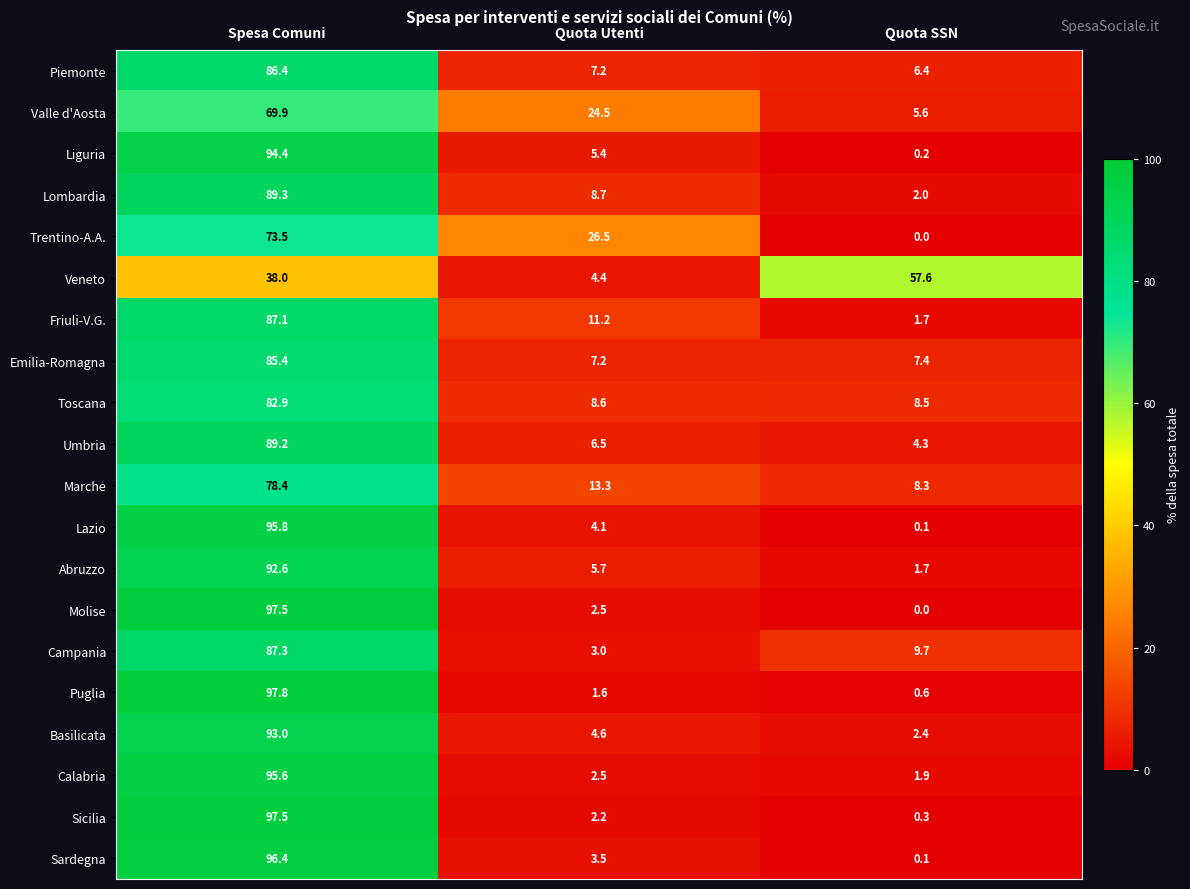

At which category does the chart reach its peak across all series?

Spesa Comuni